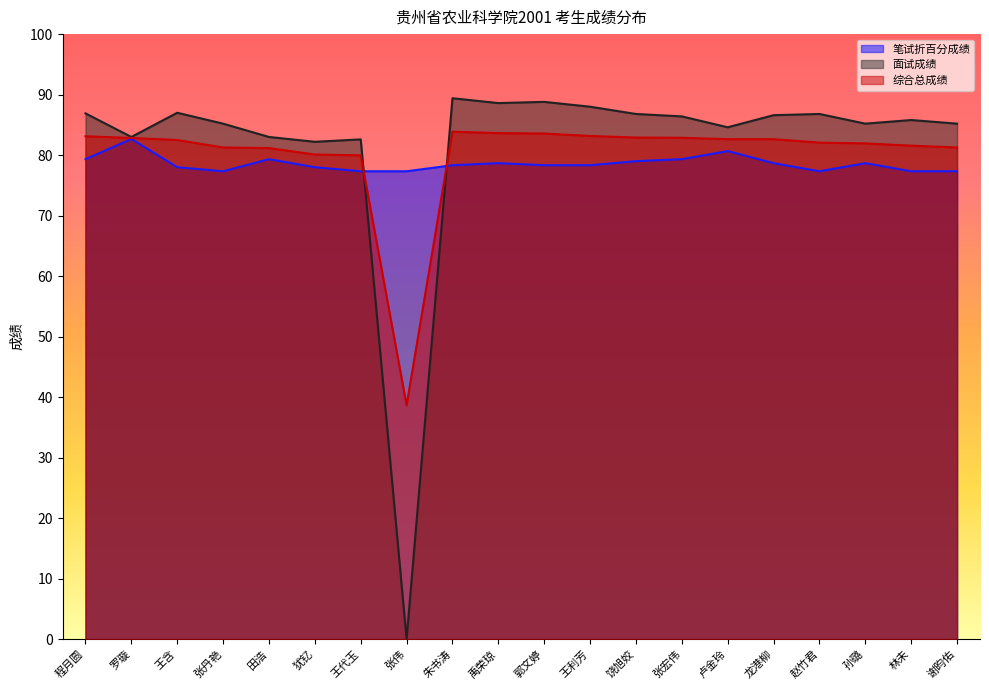

What is the average value of the 笔试折百分成绩 series?

78.6